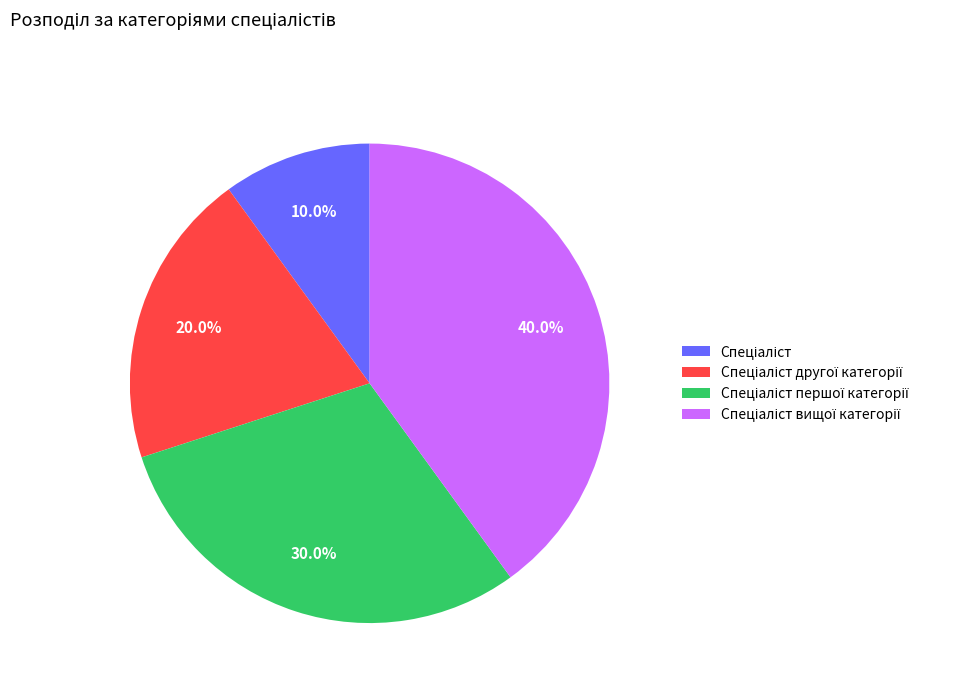

Is there any slice that represents more than half of the pie?

No